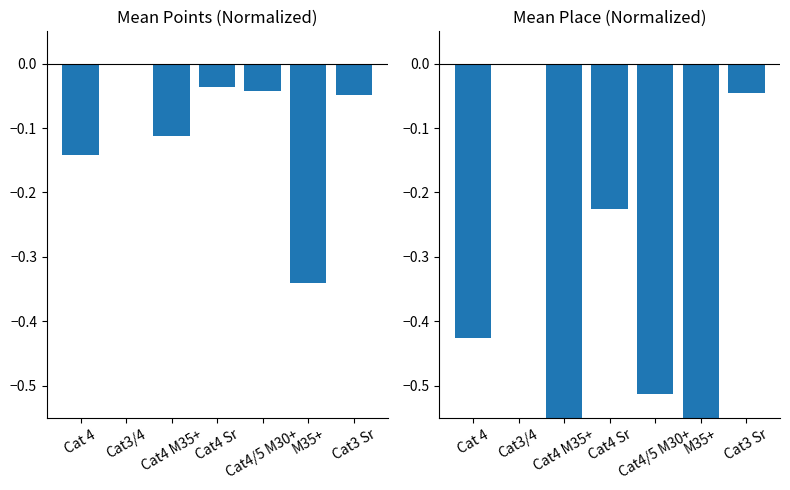

Does the chart contain any negative values?

Yes